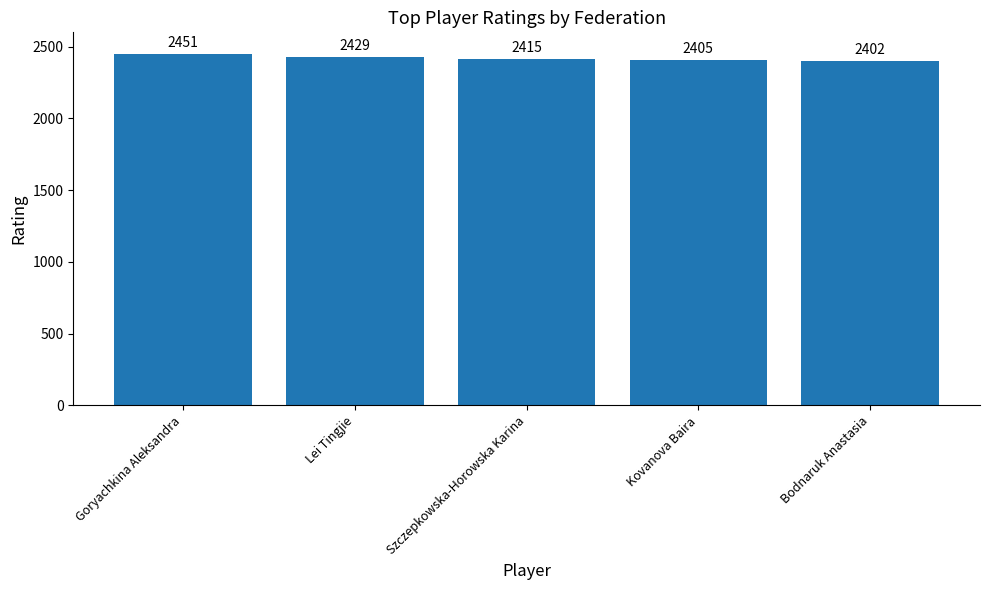

Rank the categories by value from lowest to highest.

Bodnaruk Anastasia, Kovanova Baira, Szczepkowska-Horowska Karina, Lei Tingjie, Goryachkina Aleksandra